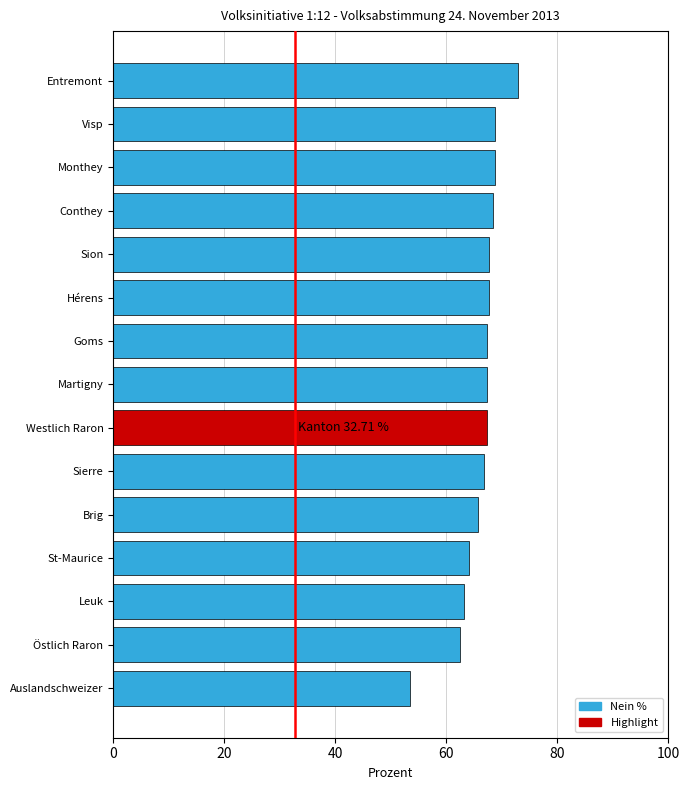

What is the difference between the maximum and minimum values?

19.4